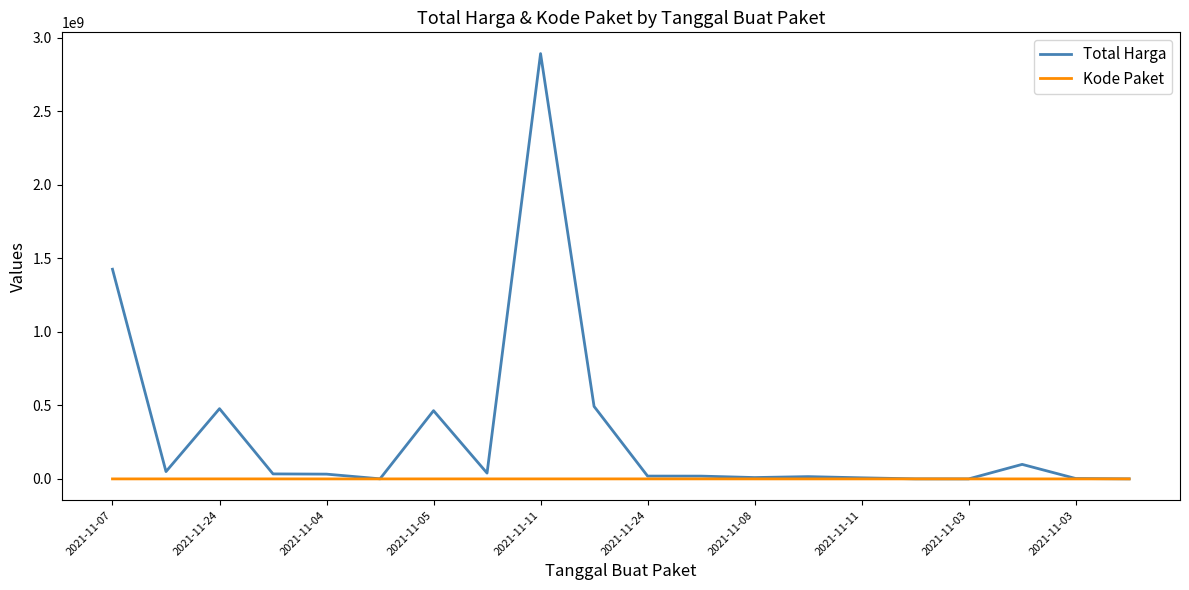

In Total Harga, how many points are higher than both neighbors (excluding endpoints)?

5